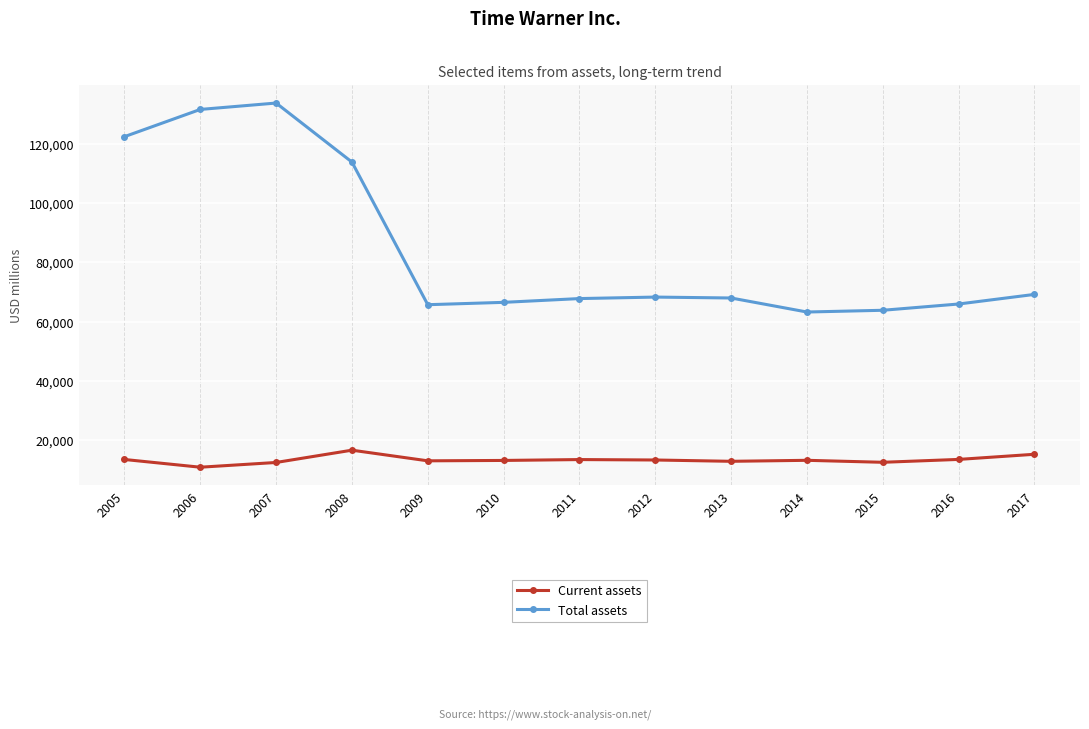

What is the approximate value of Total assets at 2012, to the nearest 50?

68300